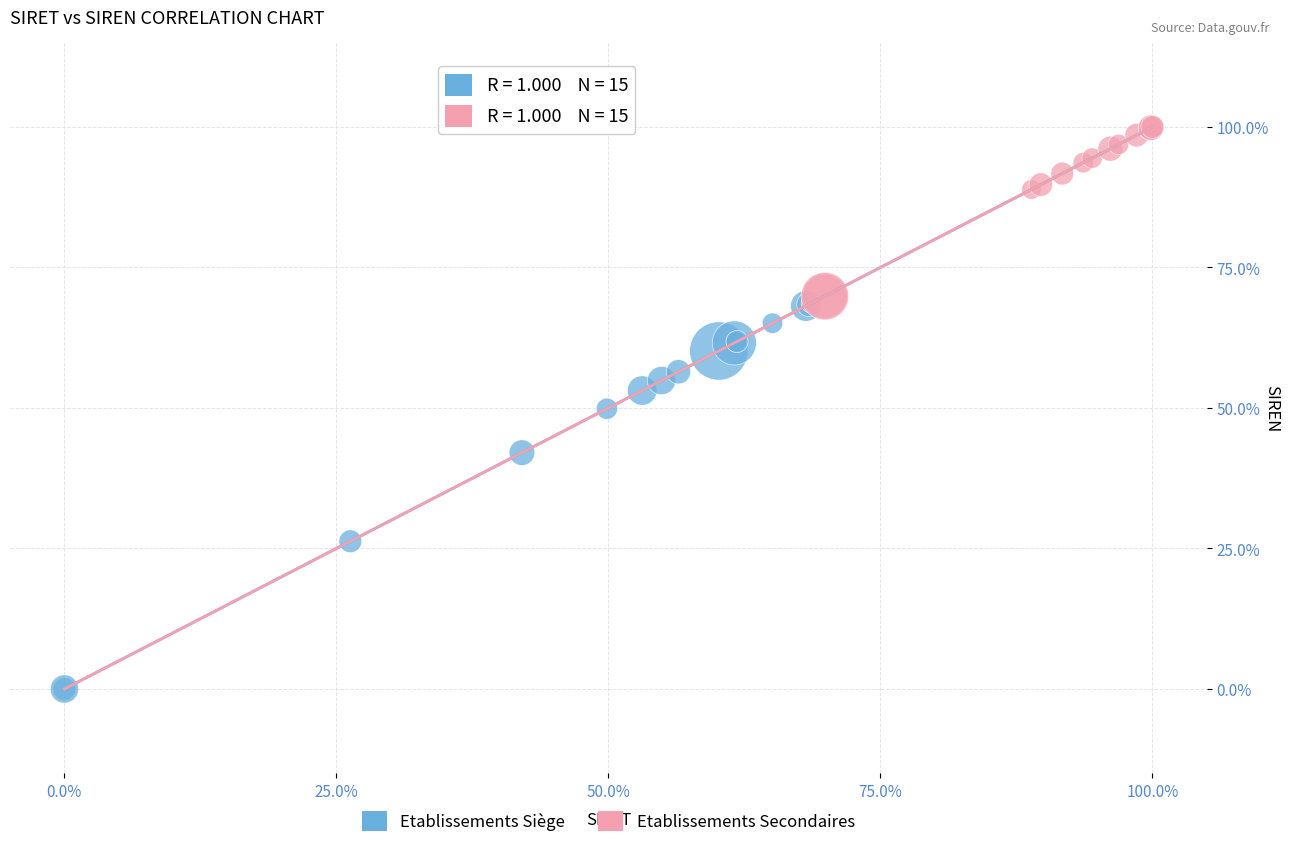

Which series has the widest spread of Y values?

Etablissements Siège